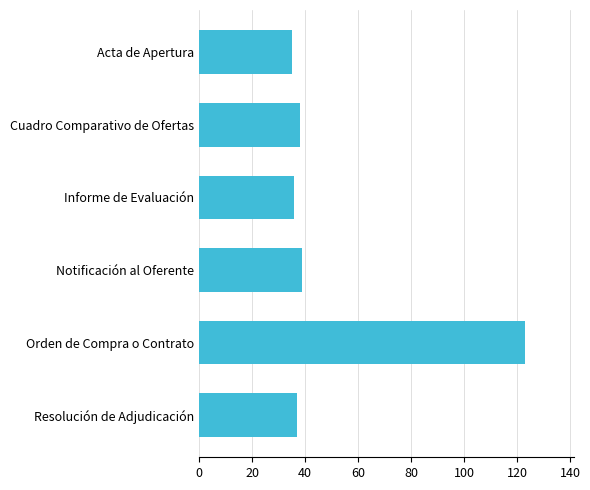

What value does the data have at Resolución de Adjudicación?

37